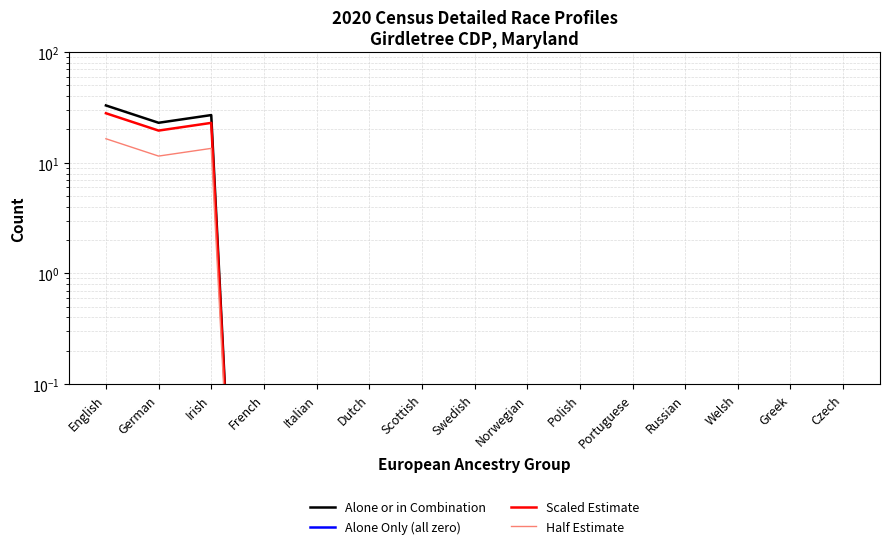

True or false: Scaled Estimate and Alone Only (all zero) intersect in this chart.

False